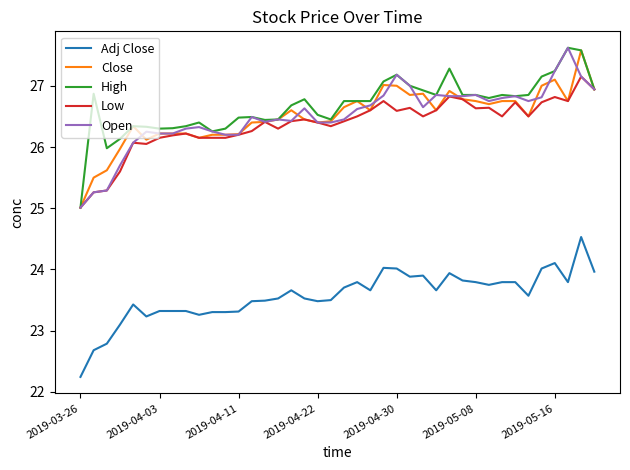

True or false: Adj Close and Open intersect in this chart.

False